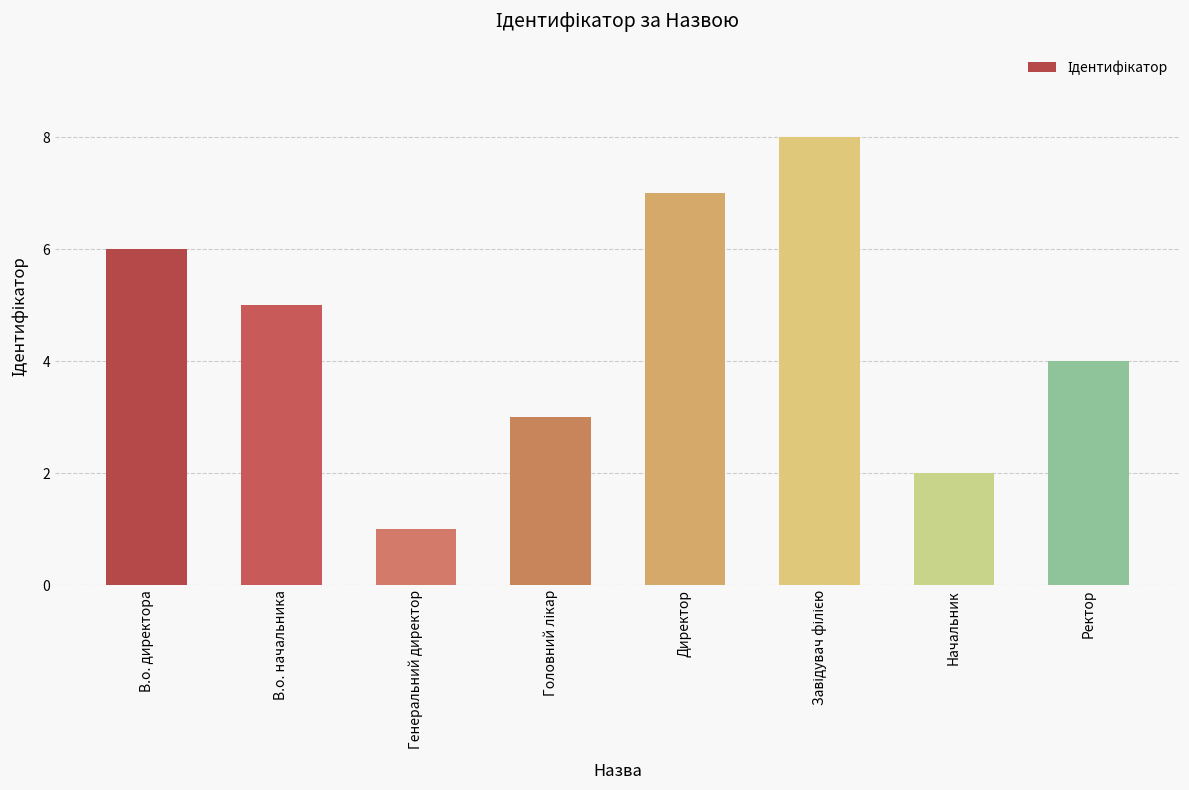

What is the smallest value displayed?

1